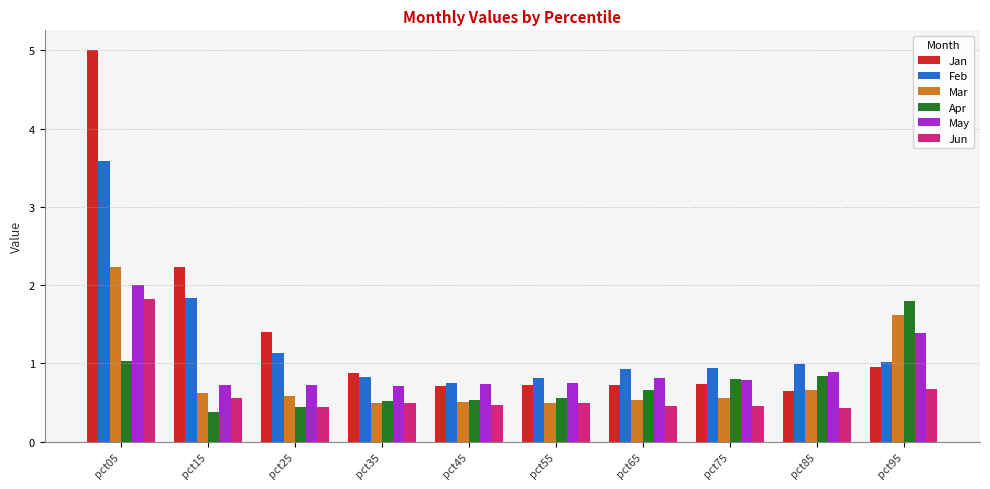

At which label is Mar closest to 1?

pct85